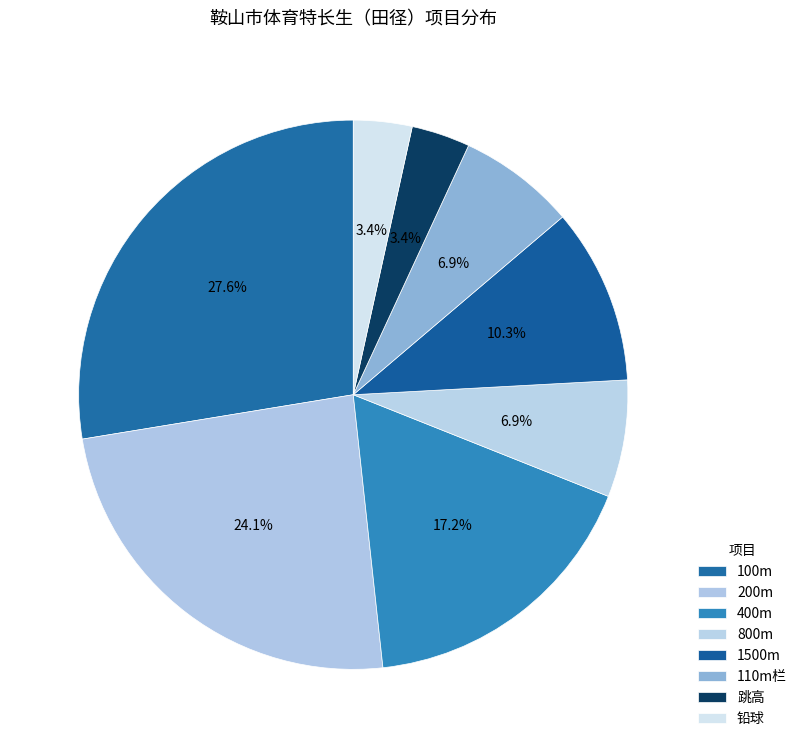

Is it true that 100m is 28% of the pie?

True